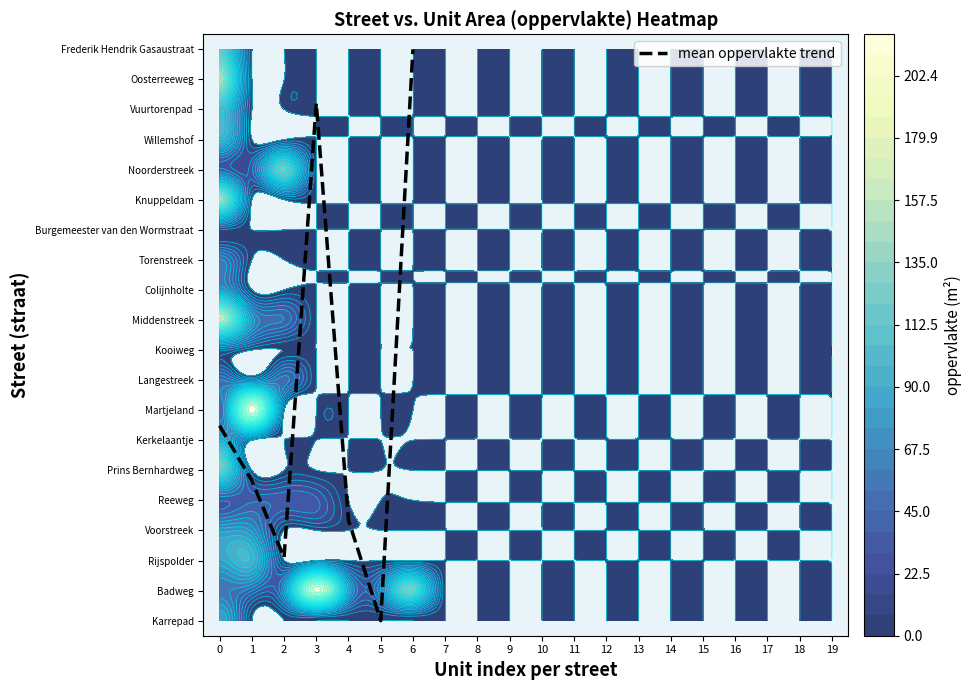

What is the change in value from 2 to 6?

+16.9